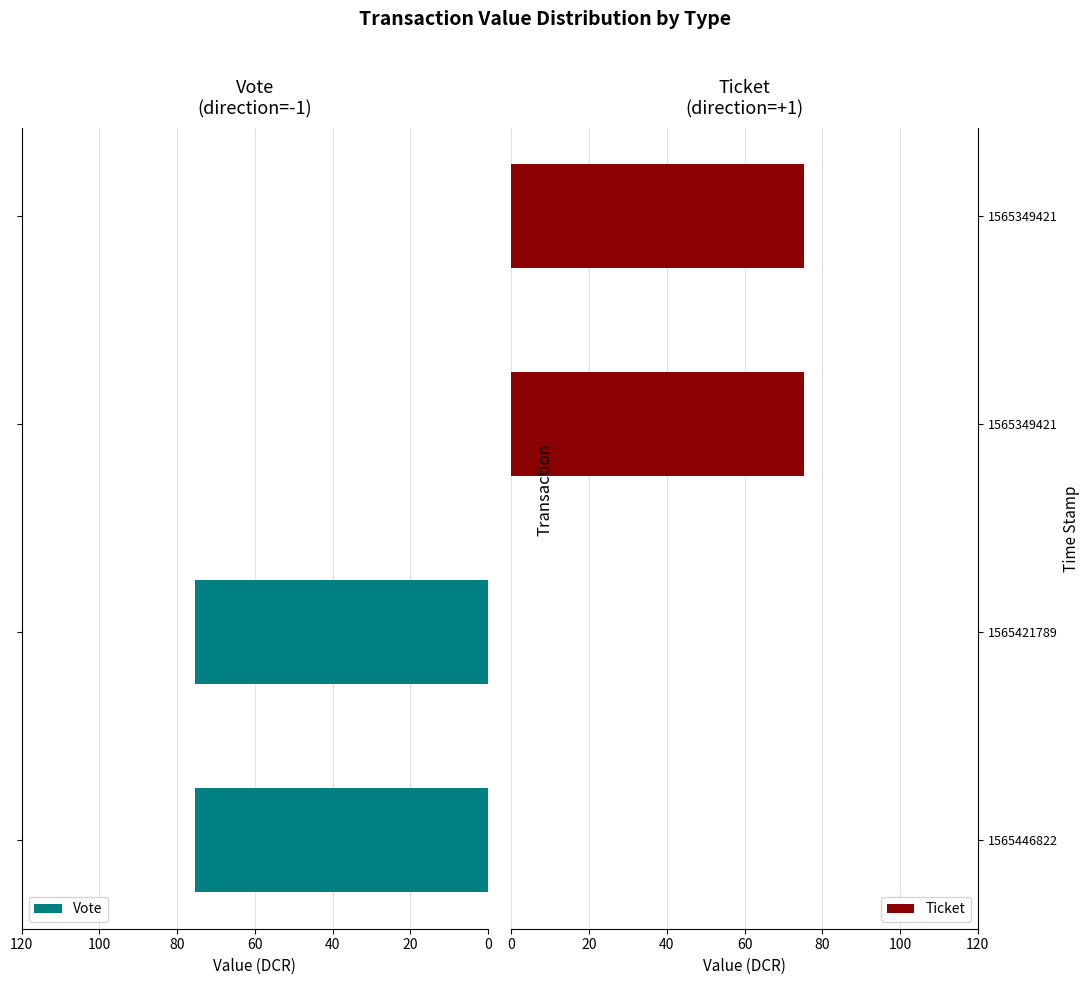

How many data points does each series have?

4